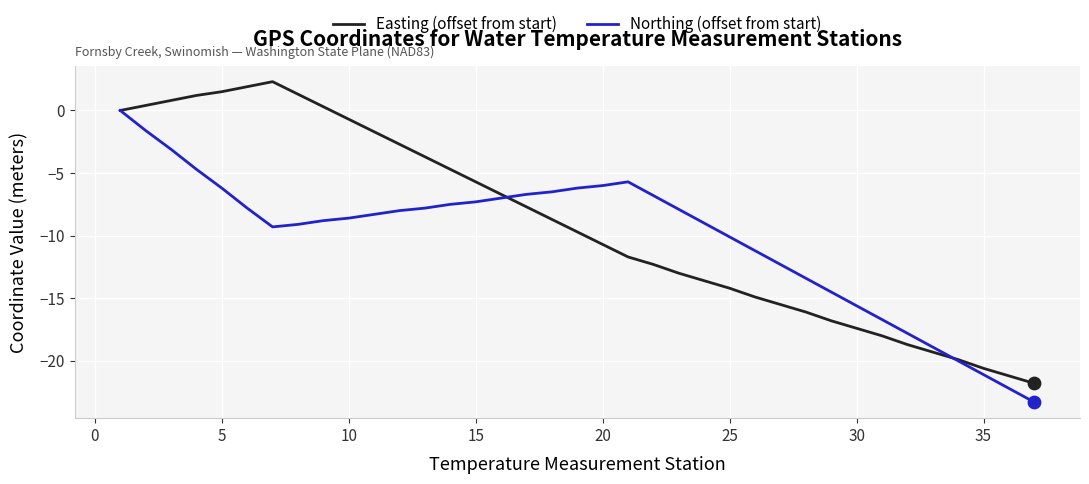

What is the smallest value displayed?

-23.3